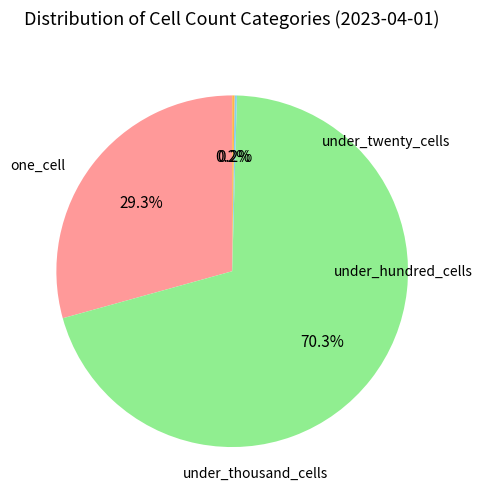

Is there any slice that represents more than half of the pie?

Yes